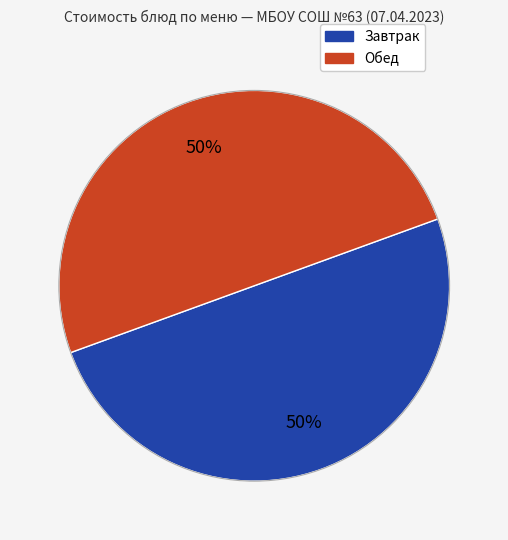

To the nearest percent, what is the average slice percentage?

50%